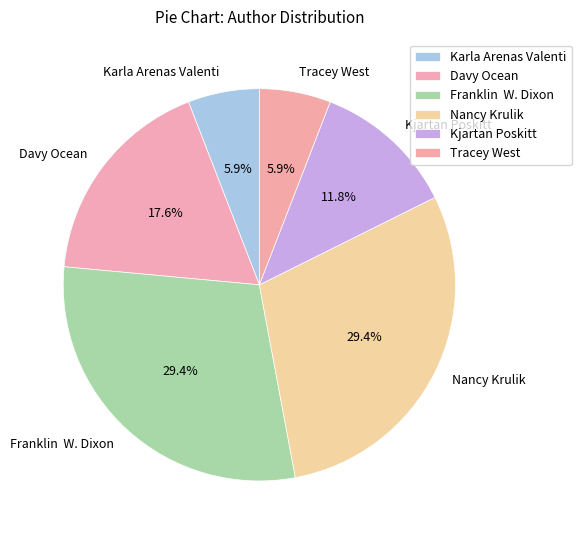

Combined, do Nancy Krulik and Tracey West account for over 50%?

No